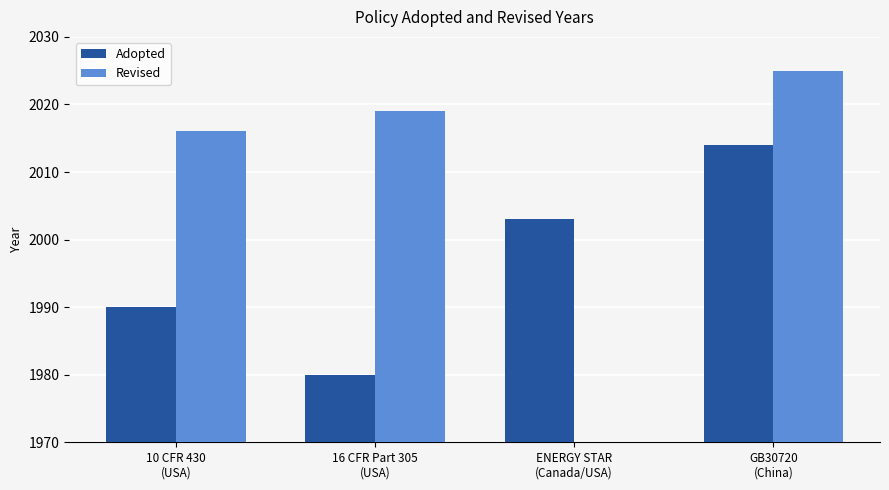

What is the greatest value displayed?

2025